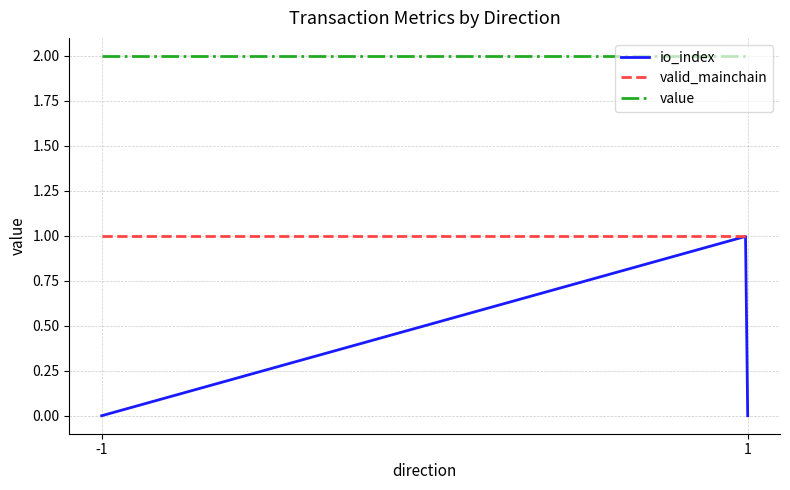

True or false: io_index has more than 0 interior local peaks.

True